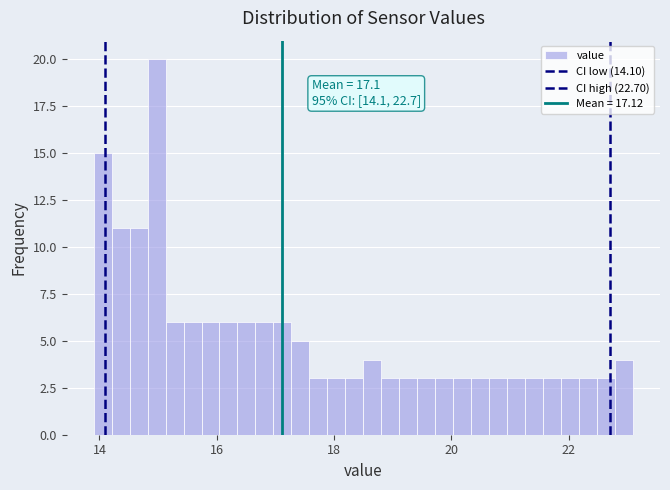

Around what value on the x-axis is the tallest bar? Give the approximate position of its centre, as read against the axis.

15.0